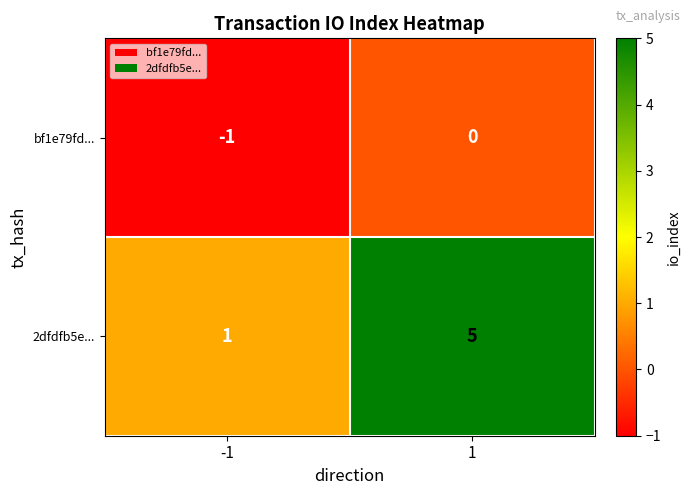

What is the average value of the 2dfdfb5e... series?

3